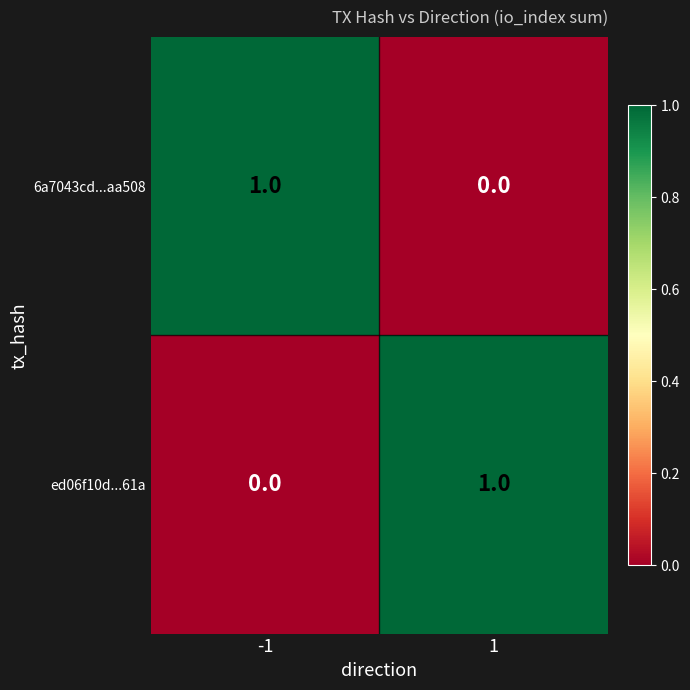

Reading left to right, extract all data points from this chart.

6a7043cd...aa508: -1=1	1=0
ed06f10d...61a: -1=0	1=1